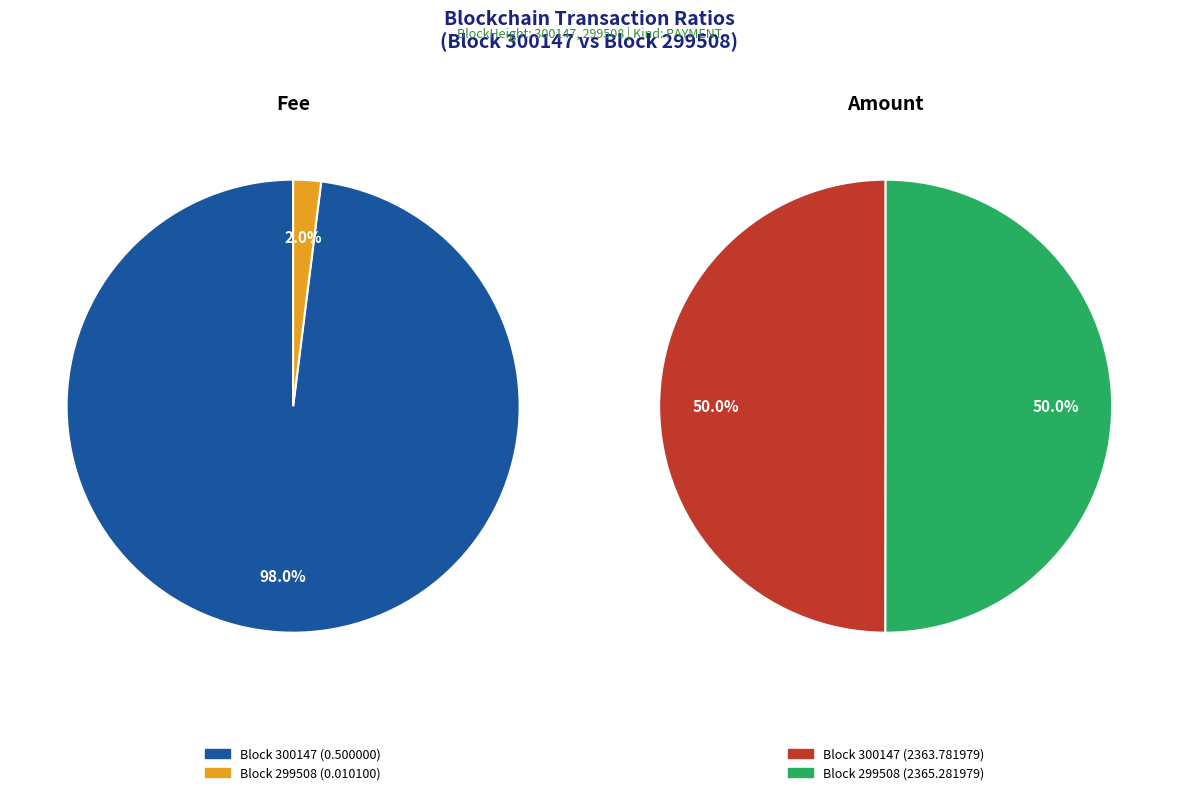

Is the sum of 300147 and 299508 greater than half?

Yes